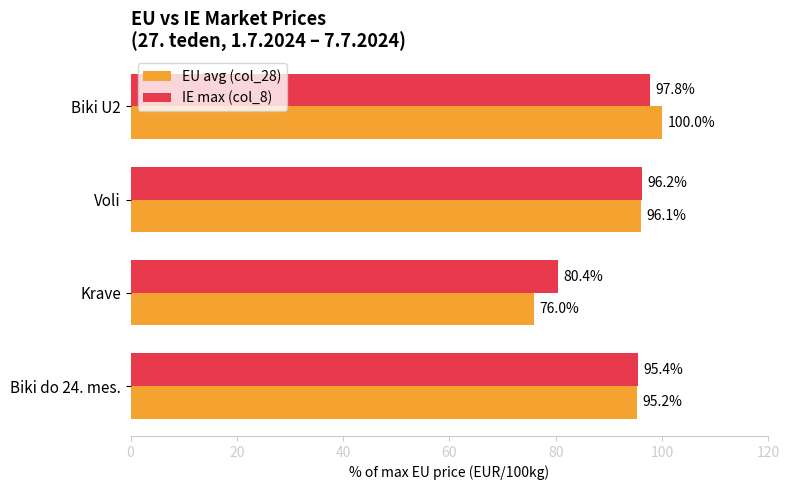

Rank the series by their average value, from highest to lowest.

IE max (col_8), EU avg (col_28)